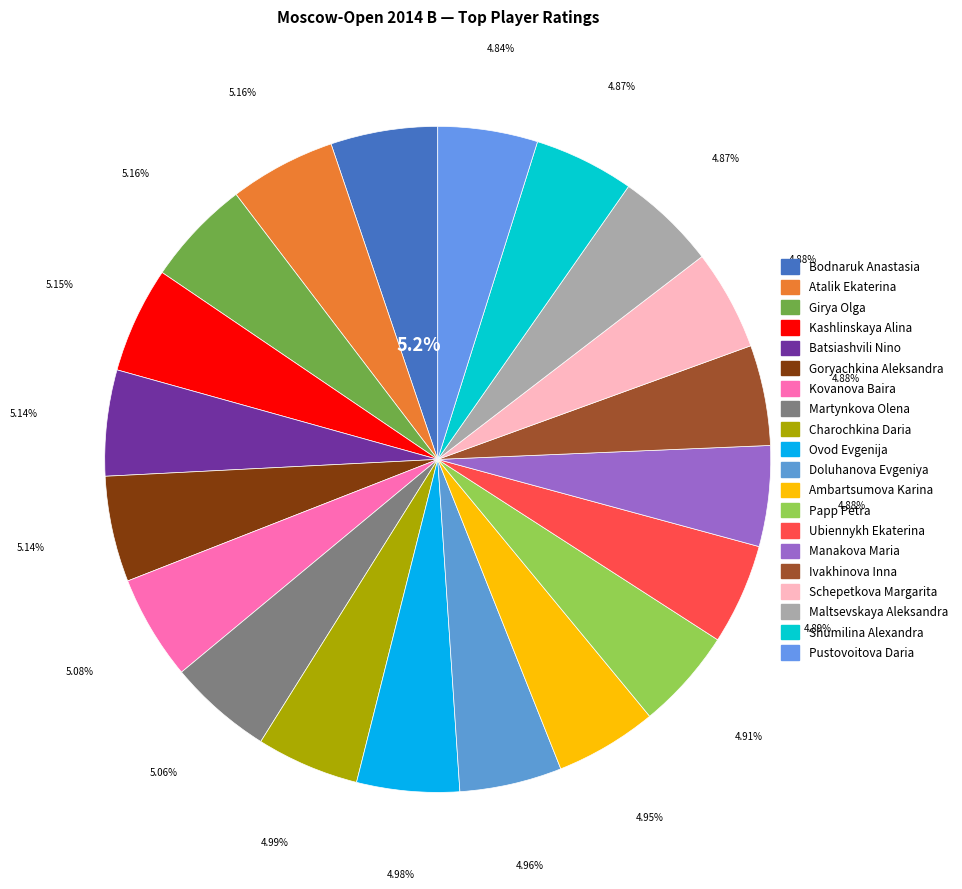

Count the number of slices in the pie.

20